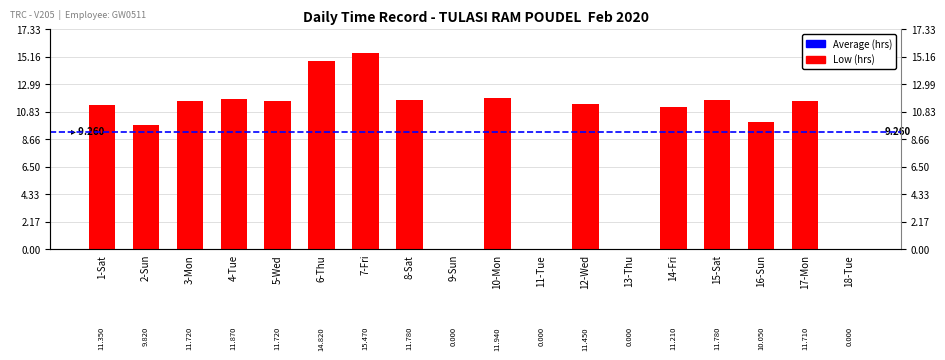

Does the chart contain stacked bars?

No